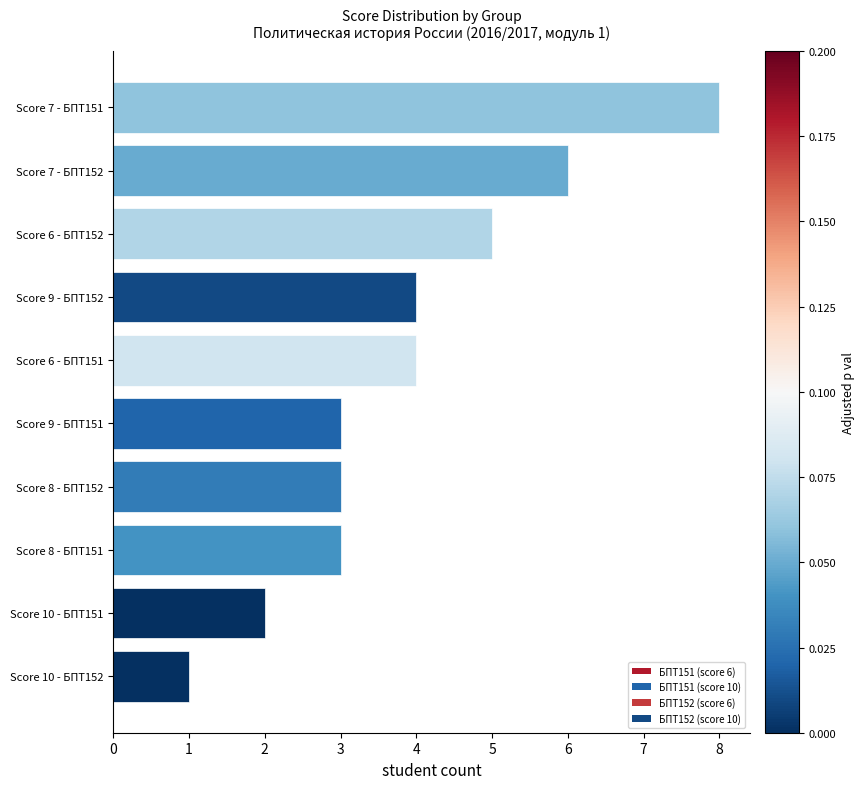

What is the ratio of the value at Score 9 - БПТ152 to the value at Score 7 - БПТ152?

0.7